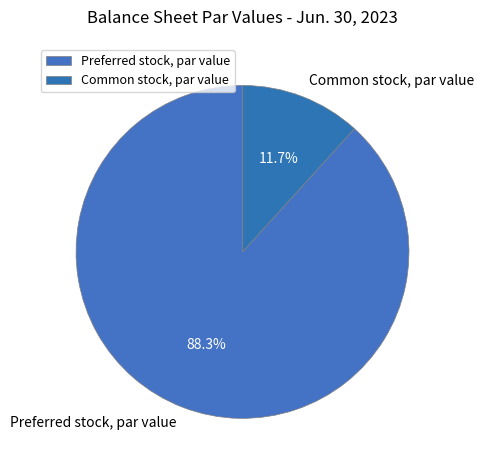

What percentage is NOT represented by Preferred stock, par value?

11.7%